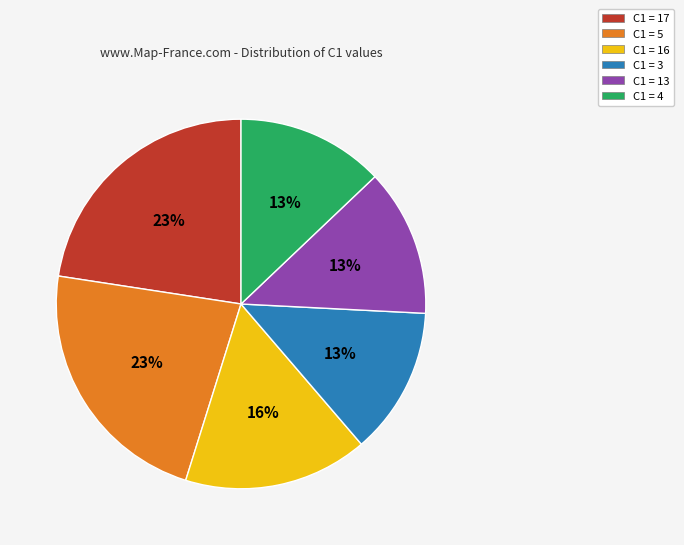

Does any single category account for the majority?

No